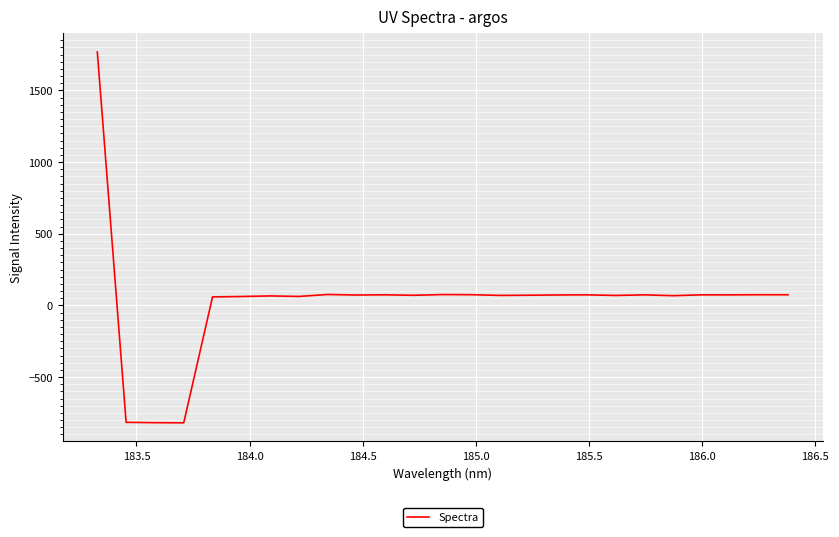

What is the smallest value displayed?

-818.7